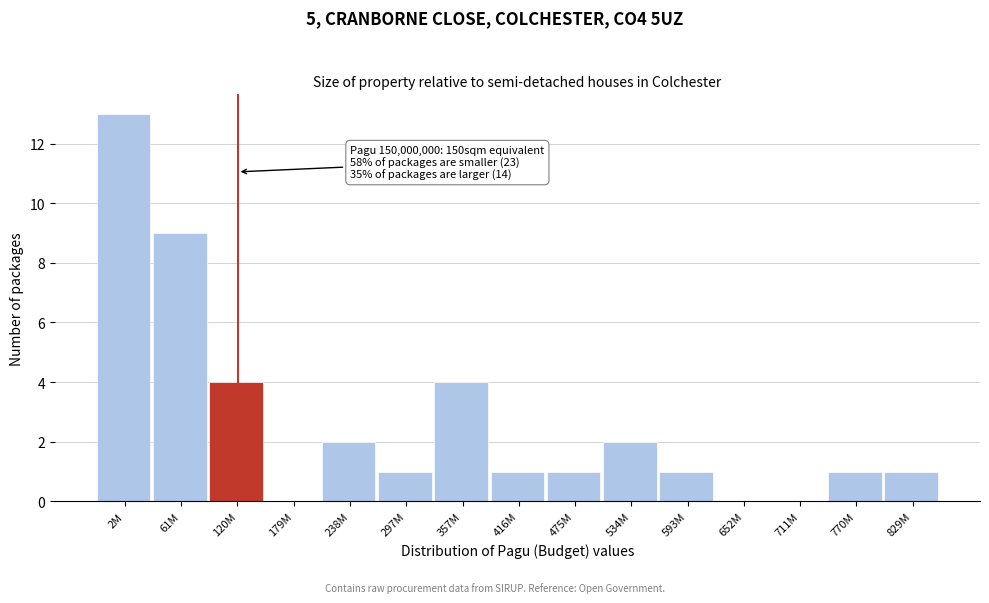

Reading left to right, list all the values displayed in this chart.

2M=13	61M=9	120M=4	179M=0	238M=2	297M=1	357M=4	416M=1	475M=1	534M=2	593M=1	652M=0	711M=0	770M=1	829M=1